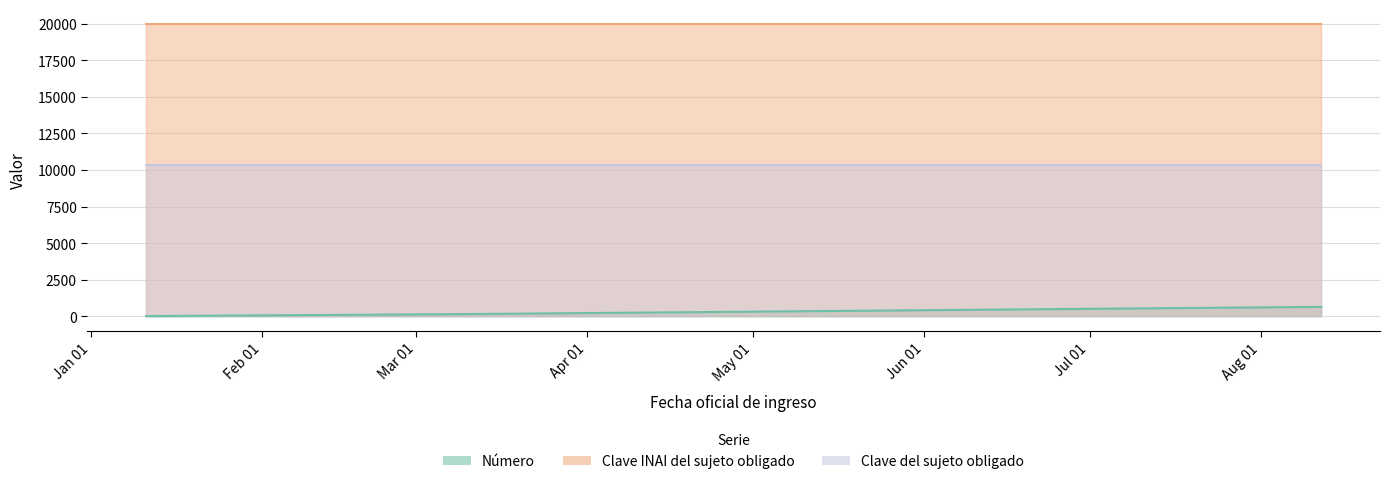

How many series are shown in this chart?

3